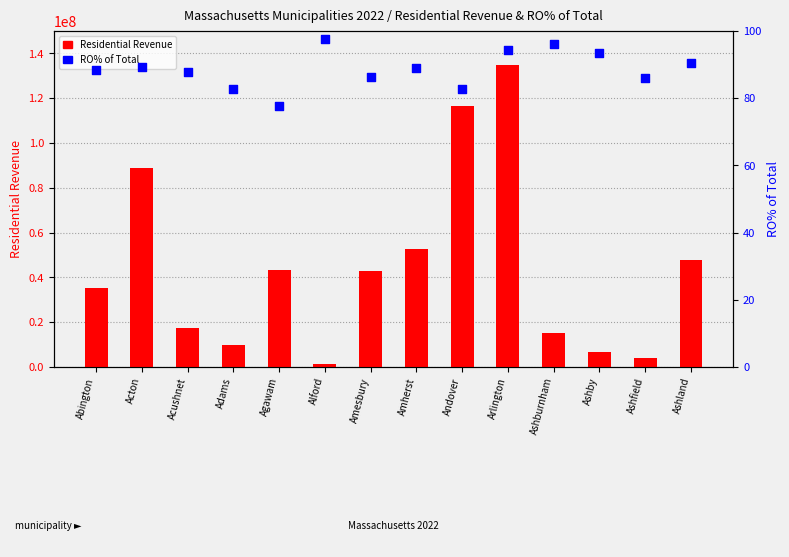

Which series contains the highest Y value?

Residential Revenue